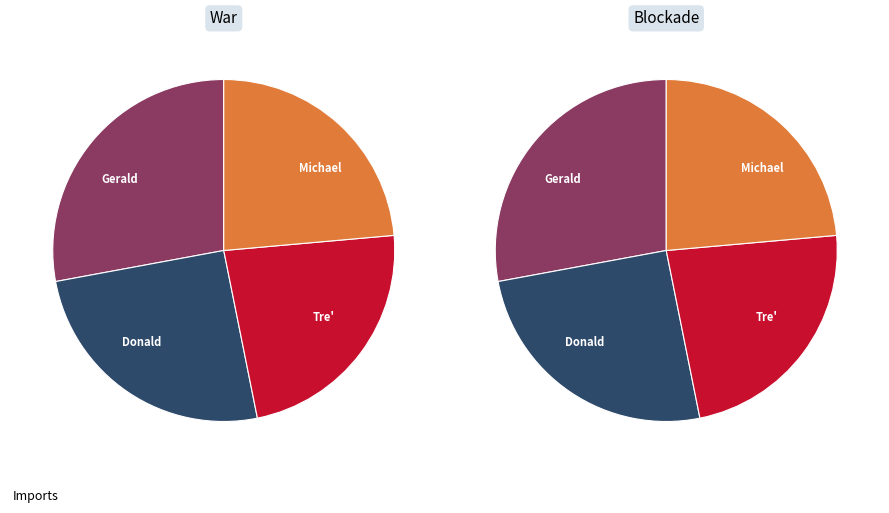

Count the number of slices in the pie.

4